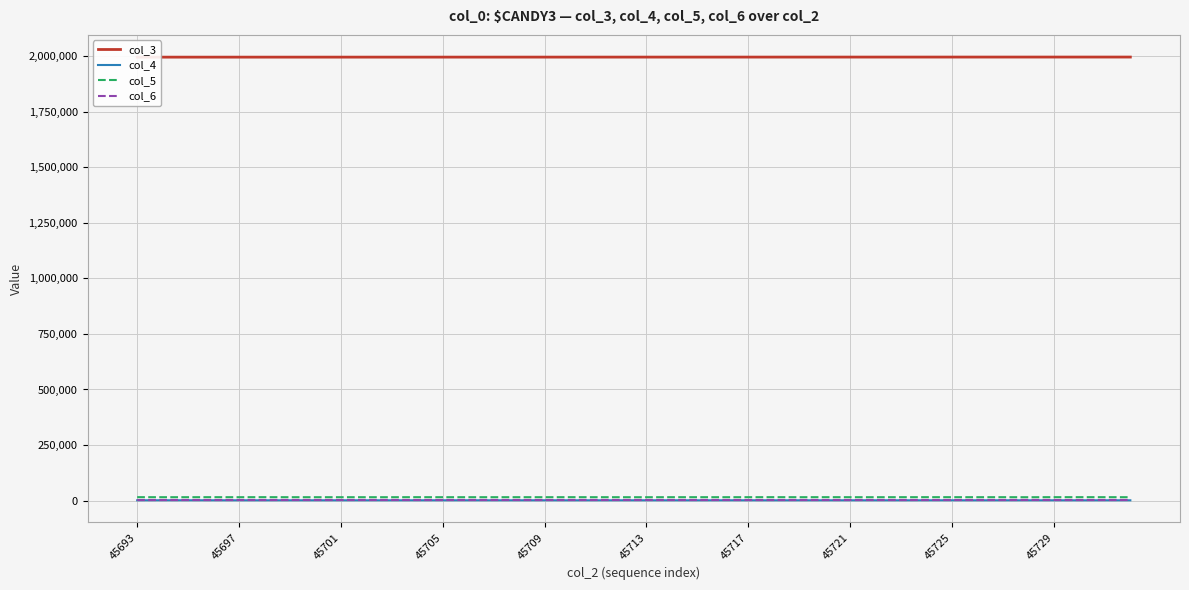

True or false: col_6 has more than 2 interior local peaks.

True